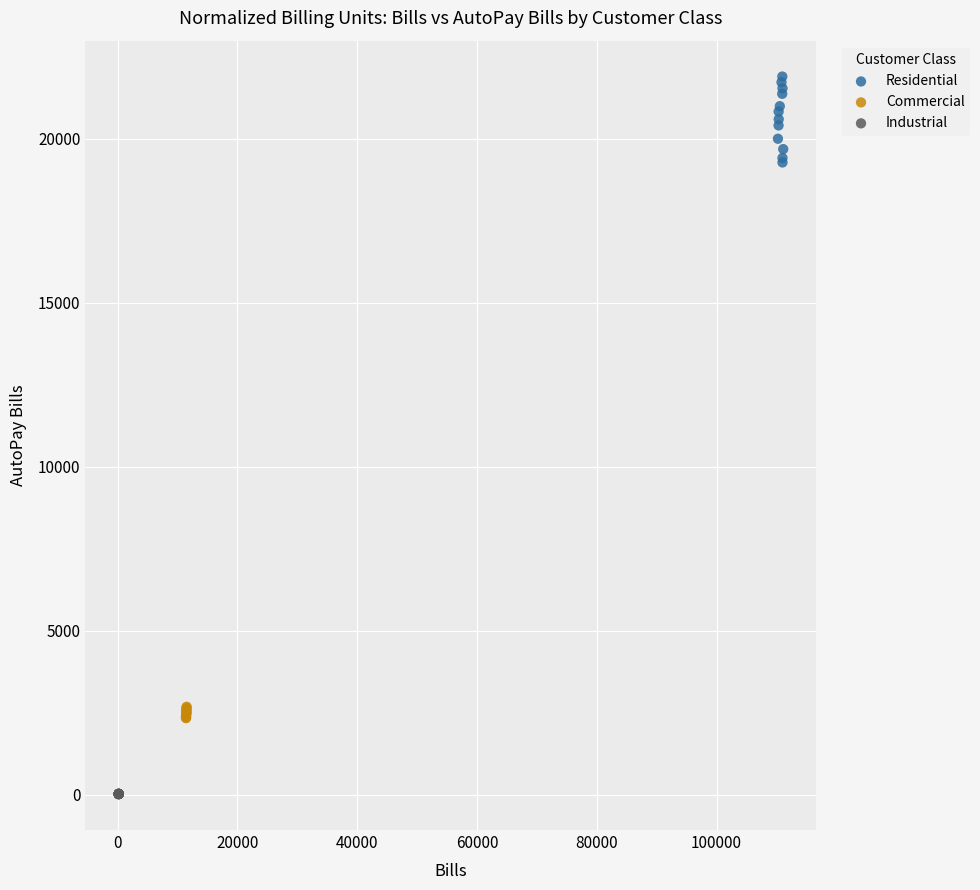

What are all the series names shown in the legend?

Residential, Commercial, Industrial